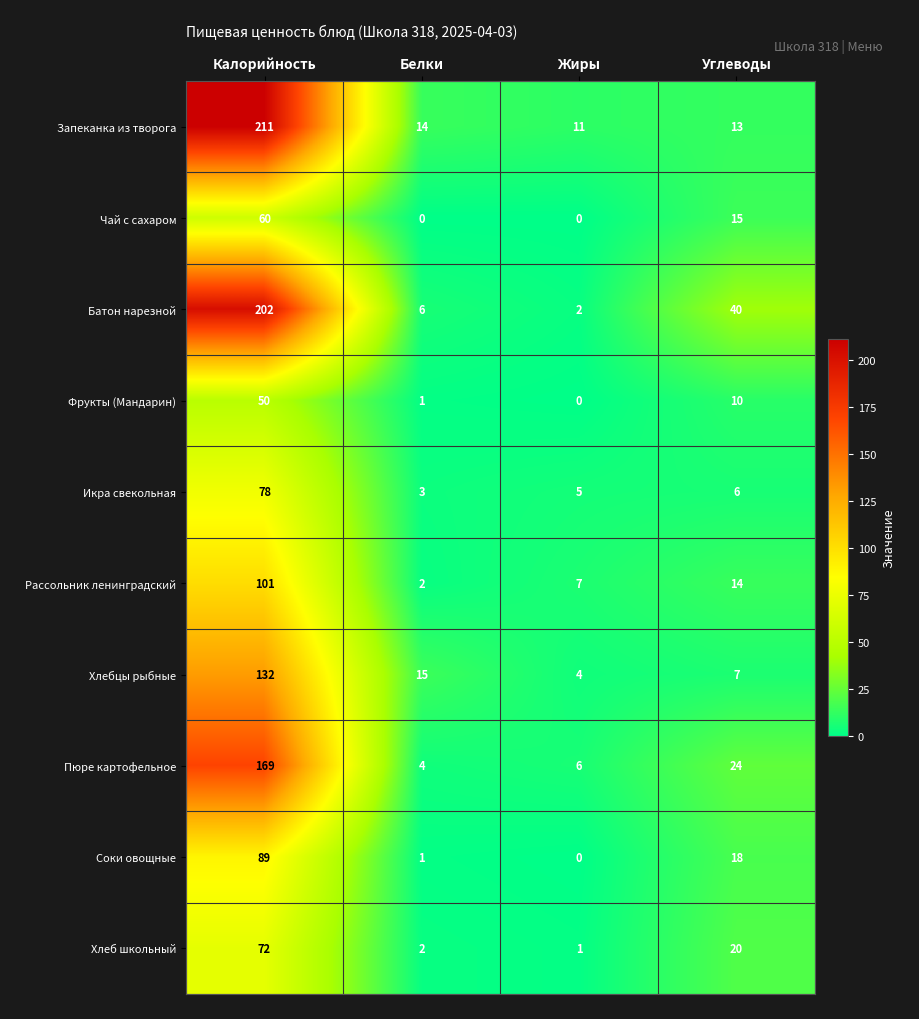

Which category has the highest value across all series?

Калорийность